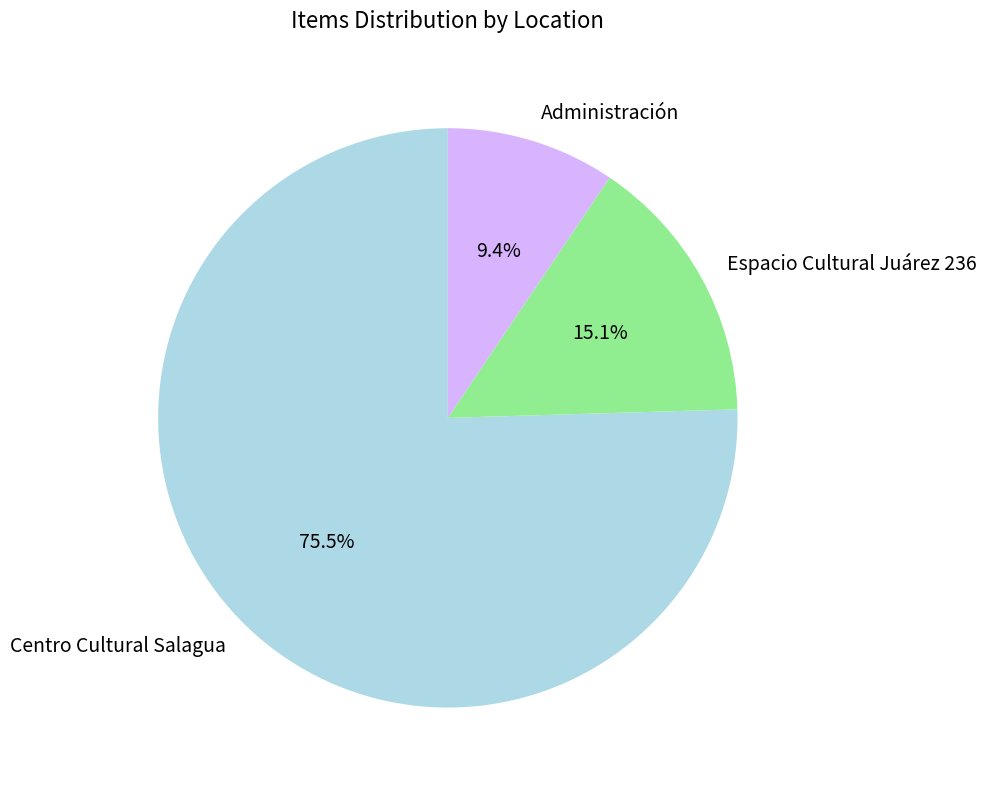

Approximately how many times larger is the value at Espacio Cultural Juárez 236 compared to Administración?

1.6